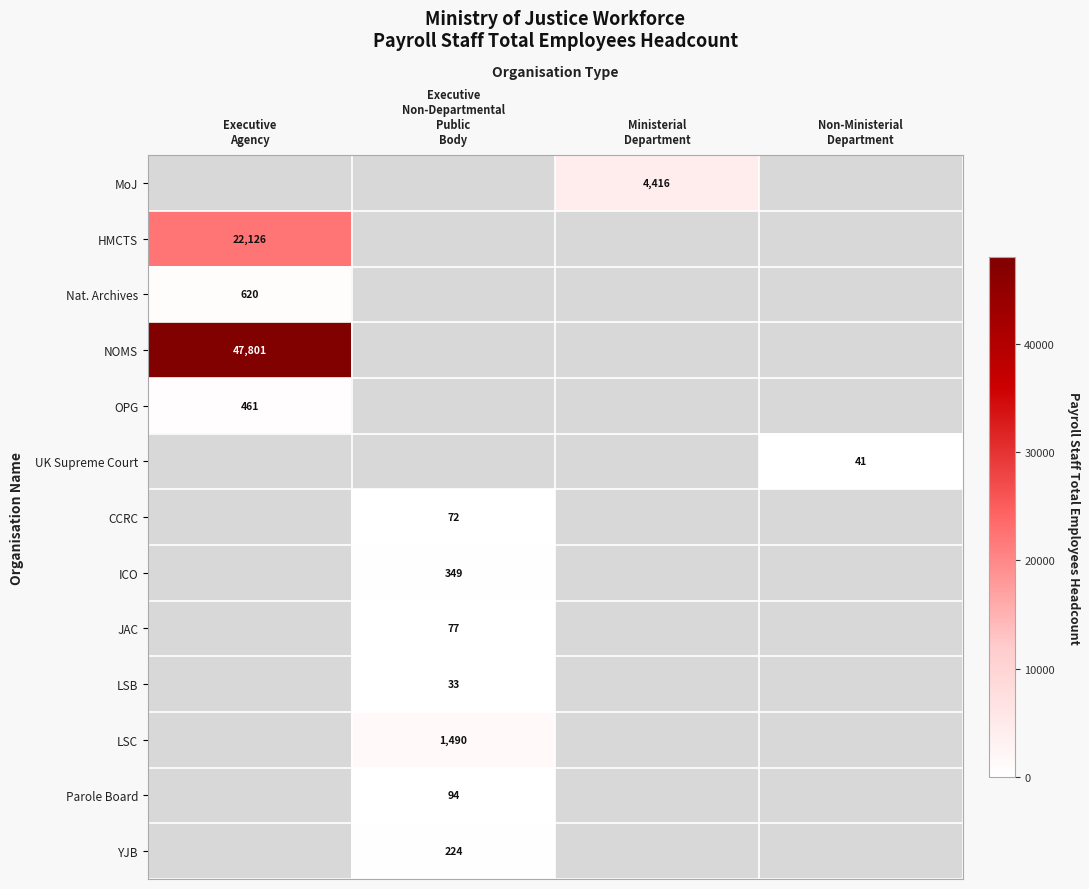

The MoJ series shows 2209.5 at Ministerial Department. True or false?

False